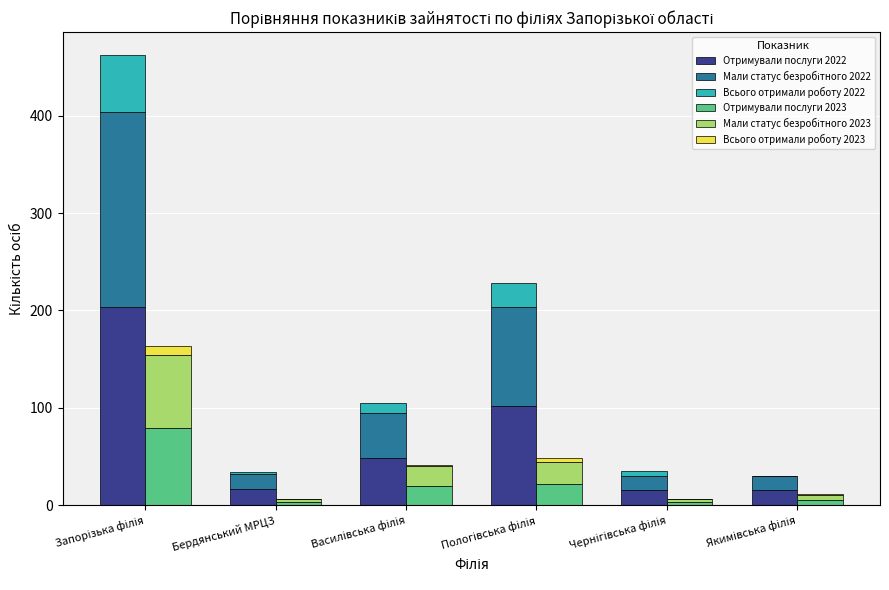

What is the value of the Всього отримали роботу 2022 bar at the 3rd from the left?

10